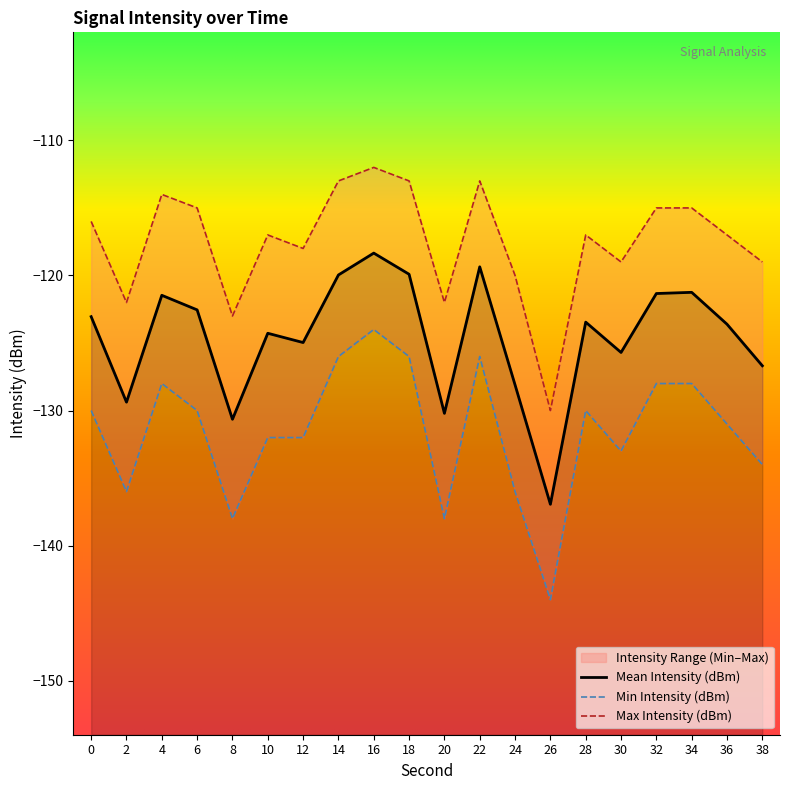

Where is Max Intensity (dBm) nearest to the value -121?

2